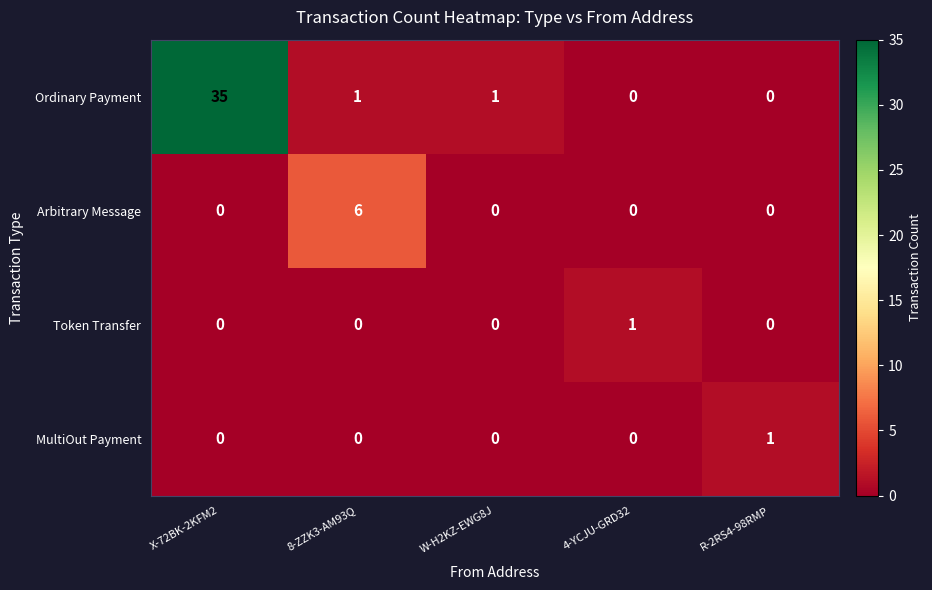

True or false: MultiOut Payment has a value of 0 at 4-YCJU-GRD32.

True